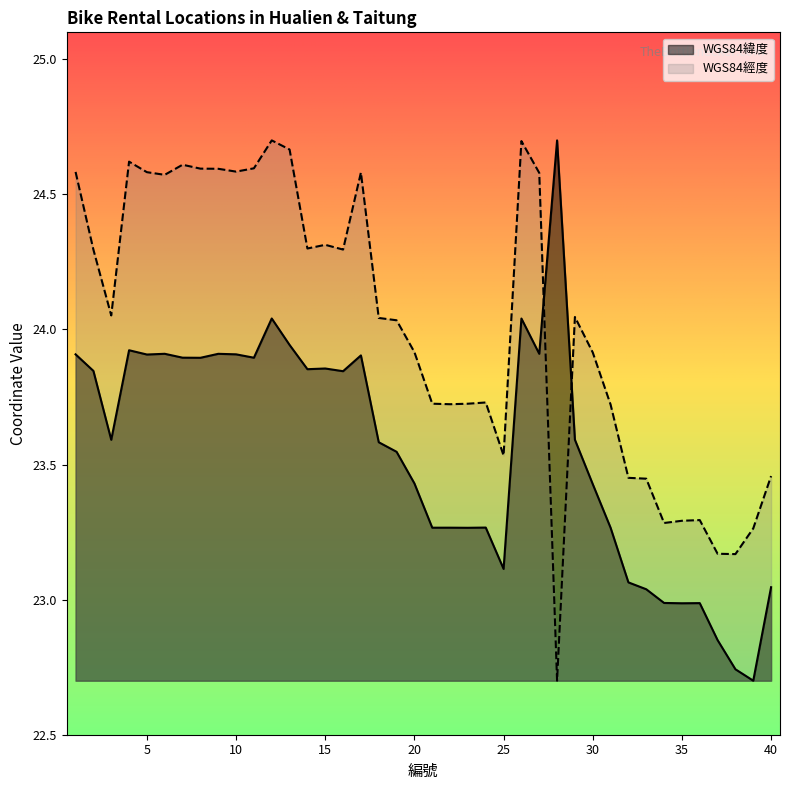

Where does the WGS84緯度 series first go above 23?

1